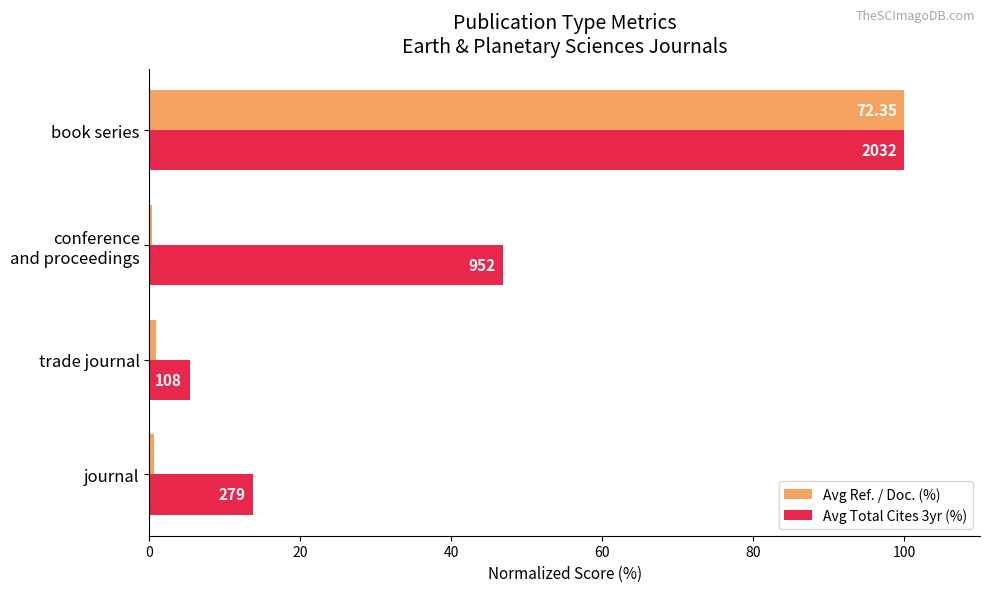

What is the difference between the maximum and minimum values in the Avg Ref. / Doc. (%) series?

99.6